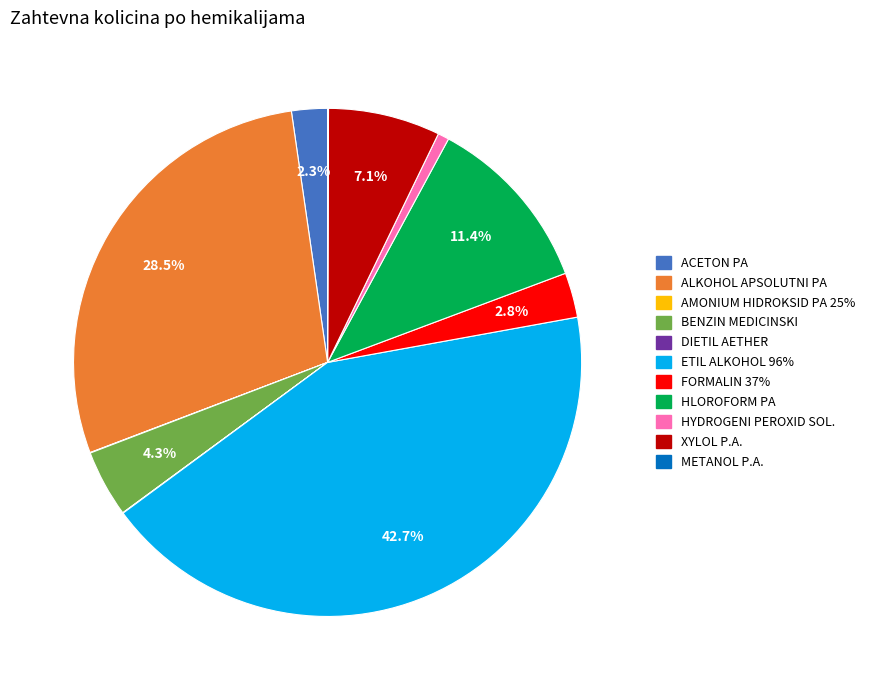

Combined, what portion of the pie is FORMALIN 37% and HLOROFORM PA?

14.2%